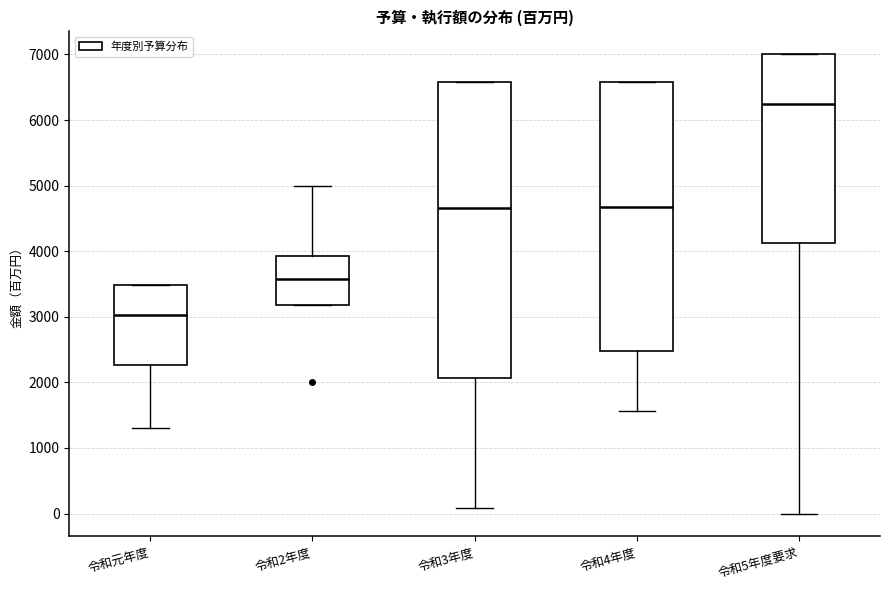

Which box has the lowest median line?

令和元年度